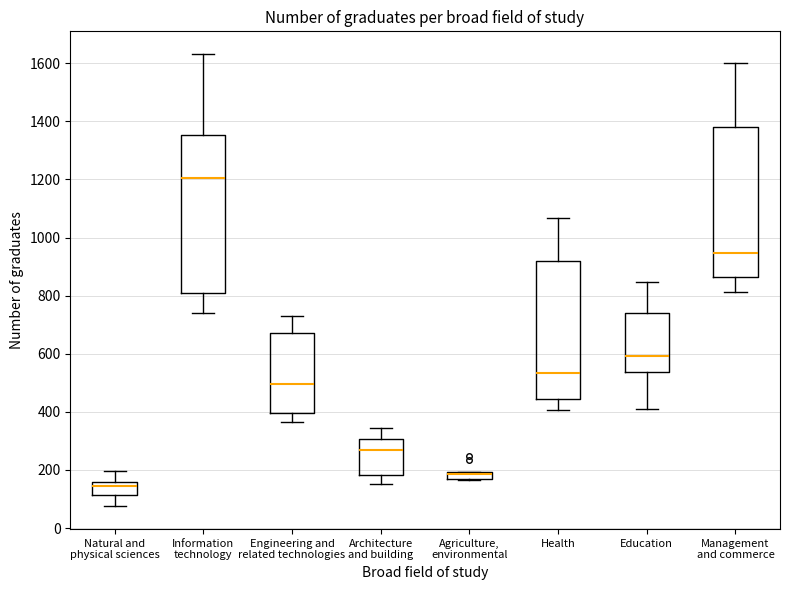

Which box is the tallest, from its lower edge to its upper edge?

Information technology